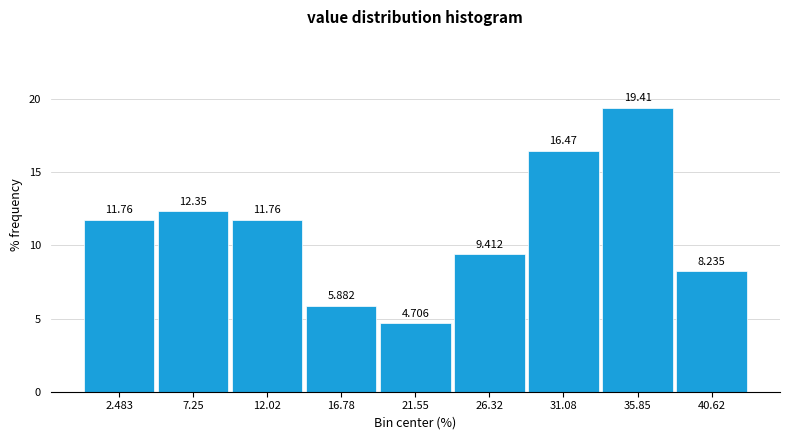

Reading left to right, transcribe this chart: for each bar, give the range it covers on the x-axis and its height. The bar edges are not printed on the chart, so give them approximately, as read against the axis.

0.0 to 5.0: 11.765
5.0 to 9.5: 12.353
9.5 to 14.5: 11.765
14.5 to 19.0: 5.882
19.0 to 24.0: 4.706
24.0 to 28.5: 9.412
28.5 to 33.5: 16.471
33.5 to 38.0: 19.412
38.0 to 43.0: 8.235